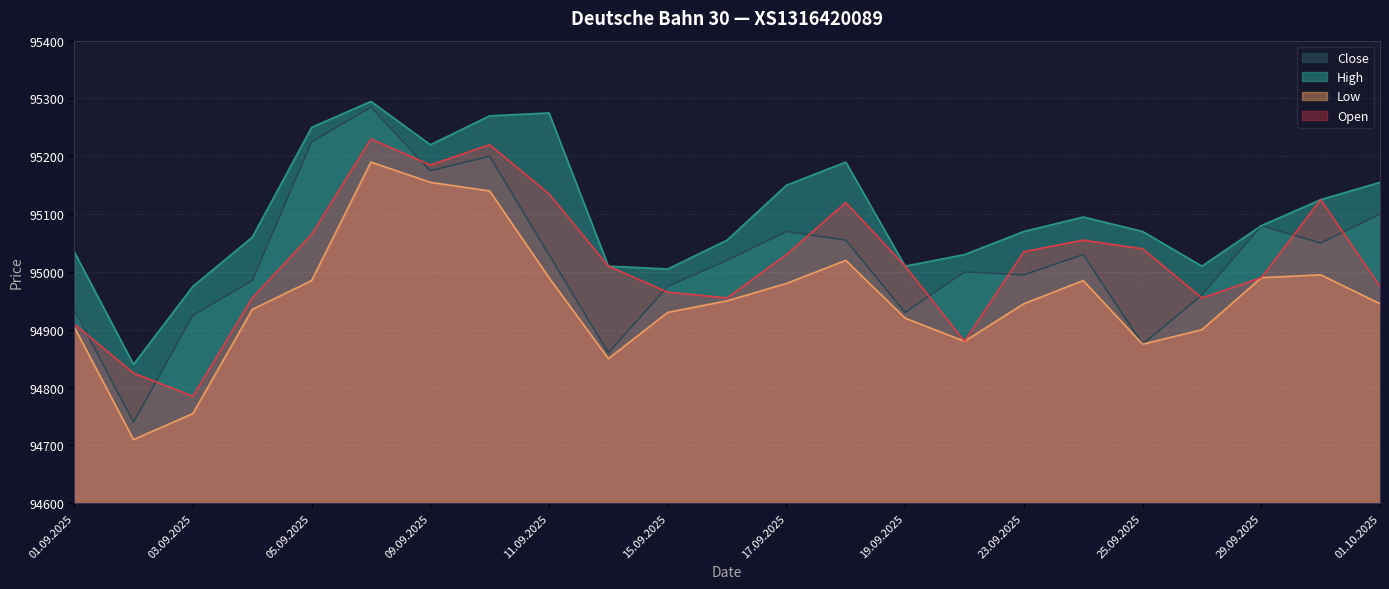

What are all the series names shown in the legend?

Close, High, Low, Open